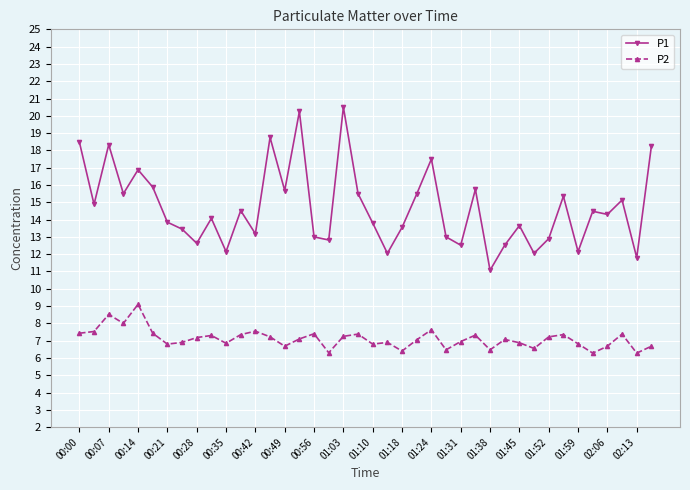

What is the highest value of the P1 series?

20.5